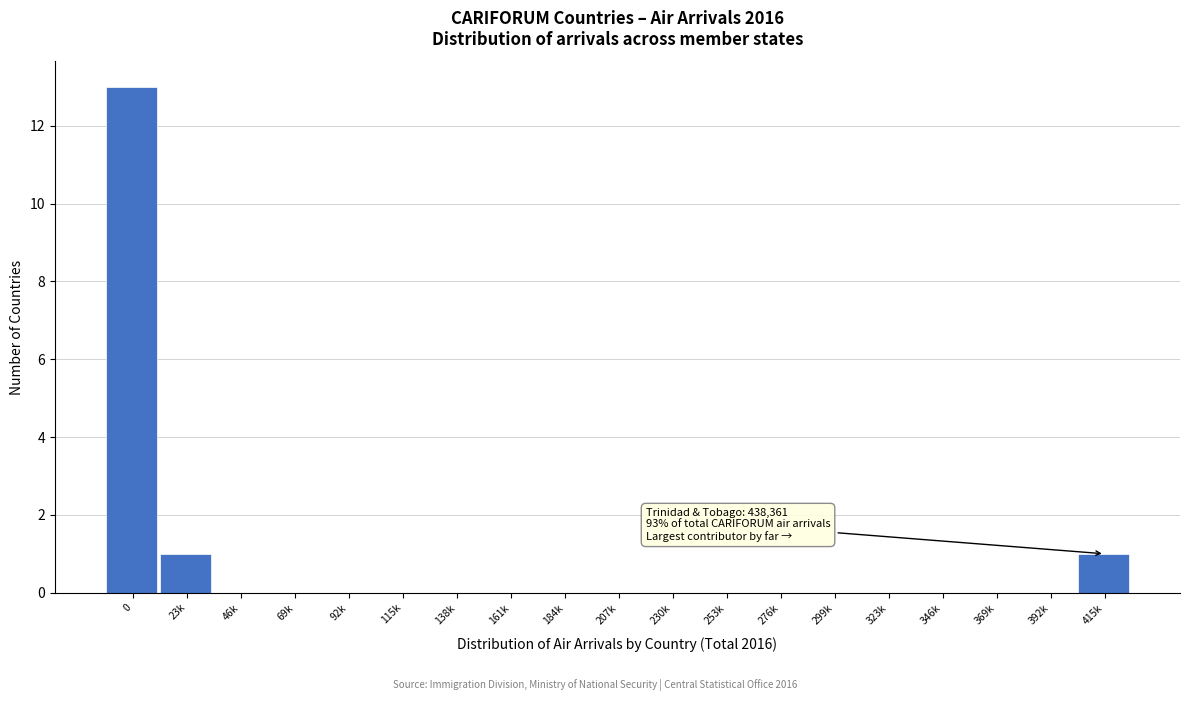

Reading right to left, list all the values displayed in this chart.

415k=1	392k=0	369k=0	346k=0	323k=0	299k=0	276k=0	253k=0	230k=0	207k=0	184k=0	161k=0	138k=0	115k=0	92k=0	69k=0	46k=0	23k=1	0=13